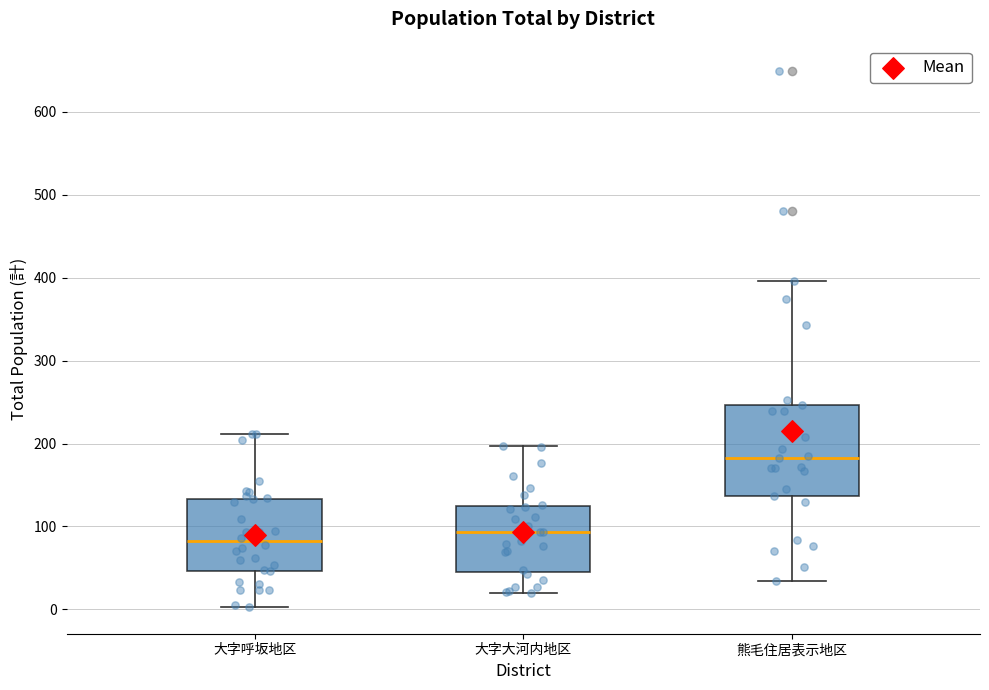

Which box's median line is the lowest?

大字呼坂地区